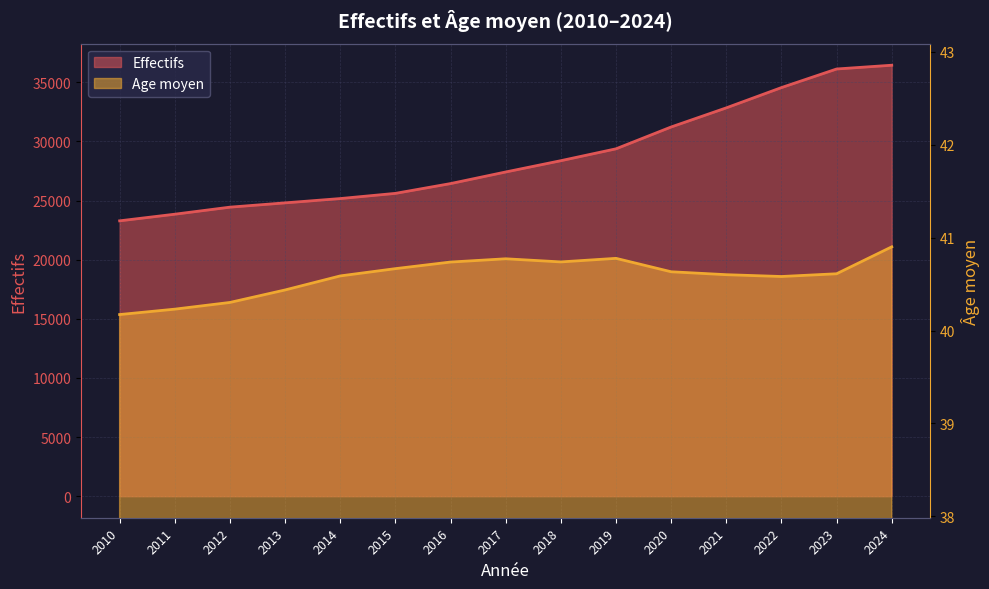

Where is Effectifs nearest to the value 29867?

2019